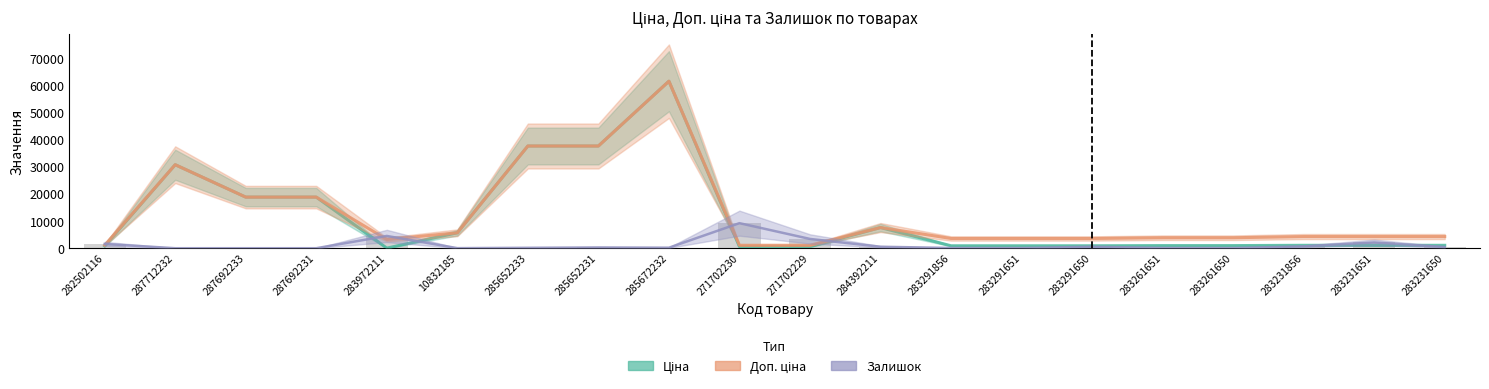

What is the label of the 12th bar from the right?

285672232